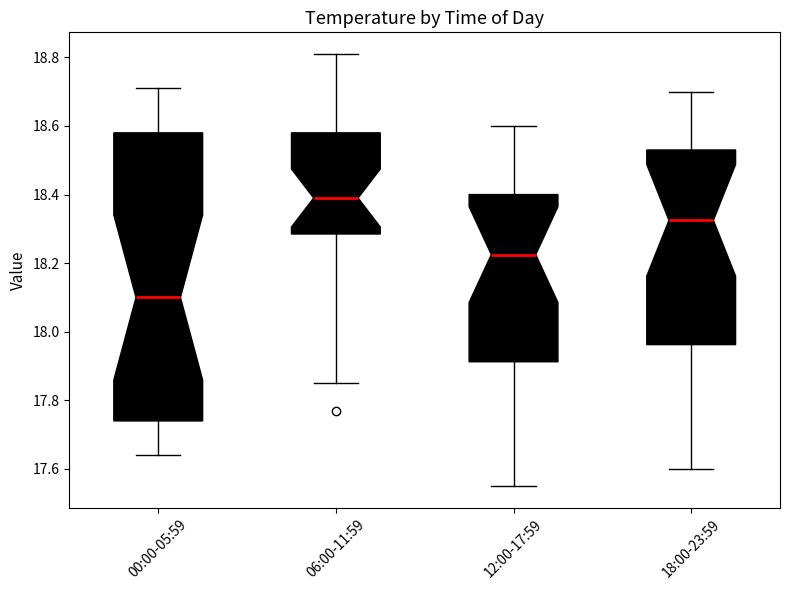

Where does the upper whisker of the box for 00:00-05:59 end on the y-axis? The values are not printed on the chart, so give them approximately, as read against the axis.

18.72